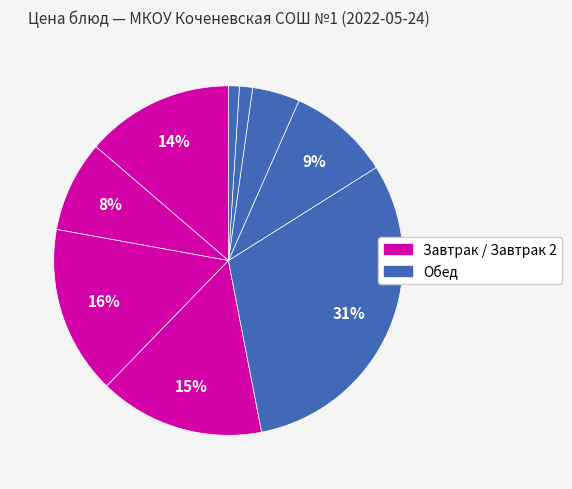

Is there a majority slice in this chart?

No